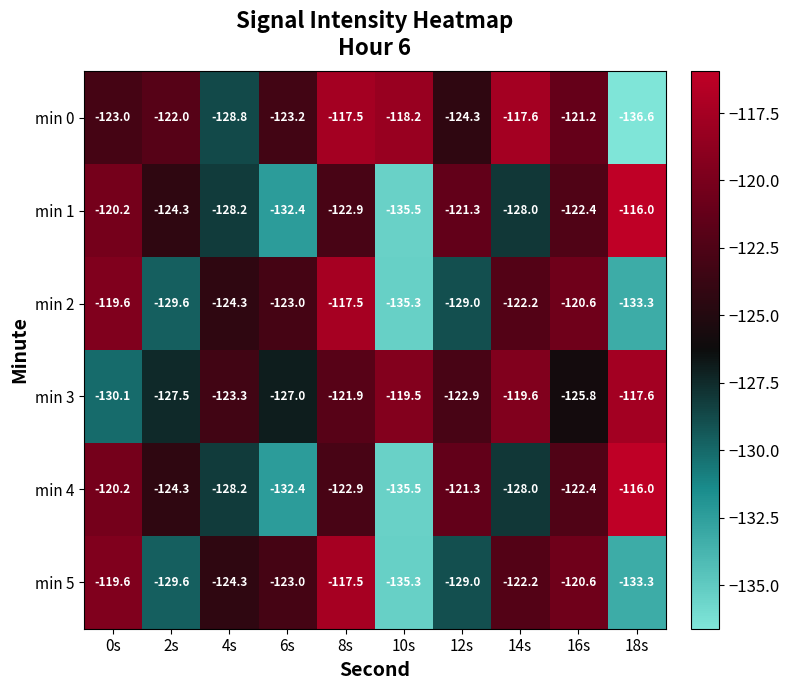

At which category is the sum across all series the highest?

8s